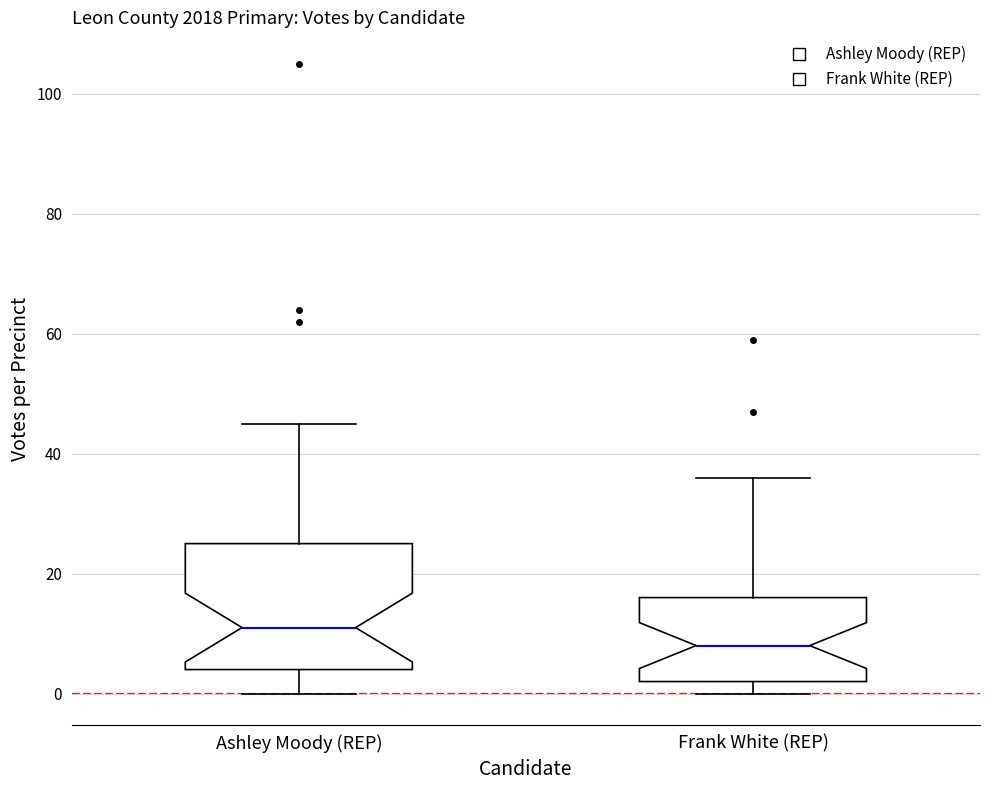

Which box's median line is the lowest?

Frank White (REP)